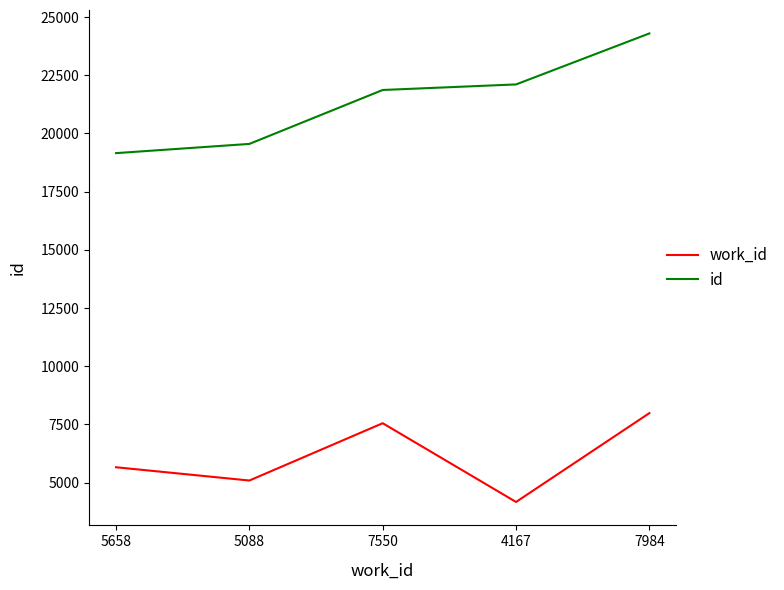

True or false: id and work_id intersect in this chart.

False